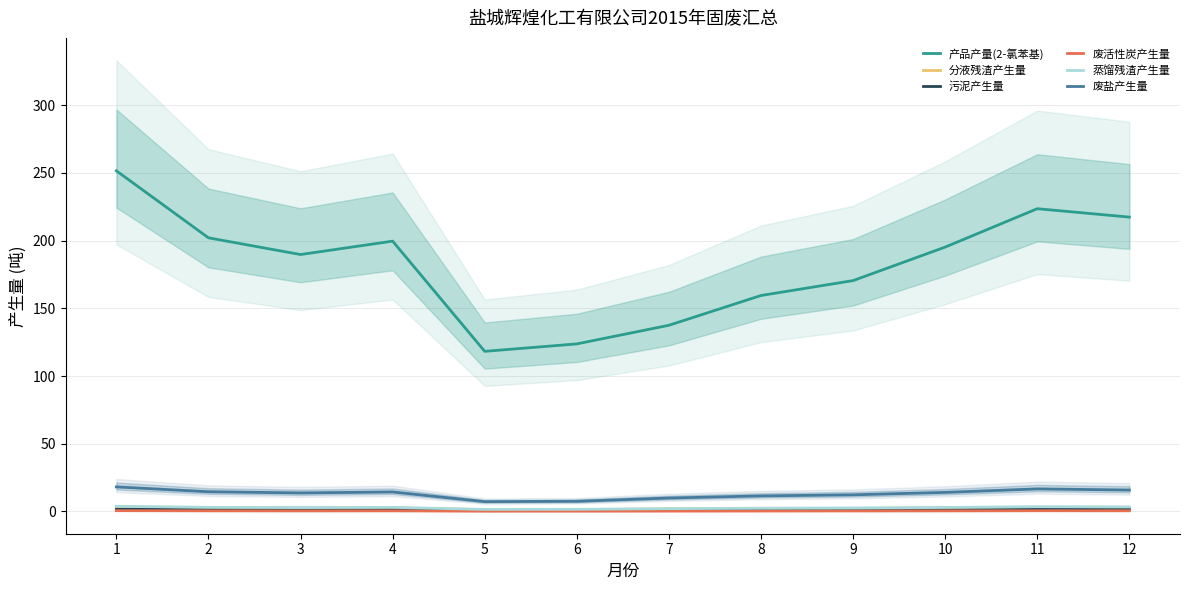

Reading left to right, transcribe all the data shown in this chart.

产品产量(2-氯苯基): 1=251.6	2=202.1	3=189.8	4=199.7	5=118.2	6=123.8	7=137.5	8=159.5	9=170.5	10=195.2	11=223.6	12=217.4
分液残渣产生量: 1=3.3	2=2.7	3=2.5	4=2.6	5=1.3	6=1.4	7=1.8	8=2.1	9=2.3	10=2.6	11=3.1	12=2.9
污泥产生量: 1=1.7	2=1.3	3=1.2	4=1.3	5=0.9	6=0.8	7=0.9	8=1.1	9=1.1	10=1.3	11=1.5	12=1.5
废活性炭产生量: 1=0.6	2=0.5	3=0.4	4=0.5	5=0.2	6=0.3	7=0.3	8=0.3	9=0.4	10=0.4	11=0.5	12=0.5
蒸馏残渣产生量: 1=3.8	2=3.0	3=2.9	4=3.0	5=1.5	6=1.6	7=2.1	8=2.4	9=2.6	10=2.9	11=3.5	12=3.3
废盐产生量: 1=18.1	2=14.6	3=13.7	4=14.4	5=7.2	6=7.5	7=9.9	8=11.5	9=12.3	10=14.1	11=16.6	12=15.8